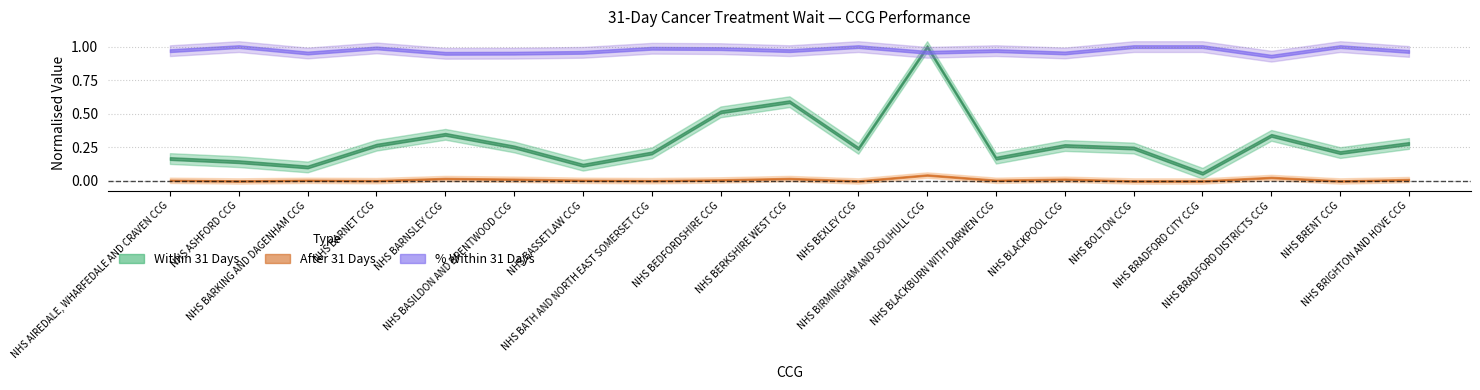

True or false: Pct Within 31 Days has a value of 0.2 at NHS BASSETLAW CCG.

False